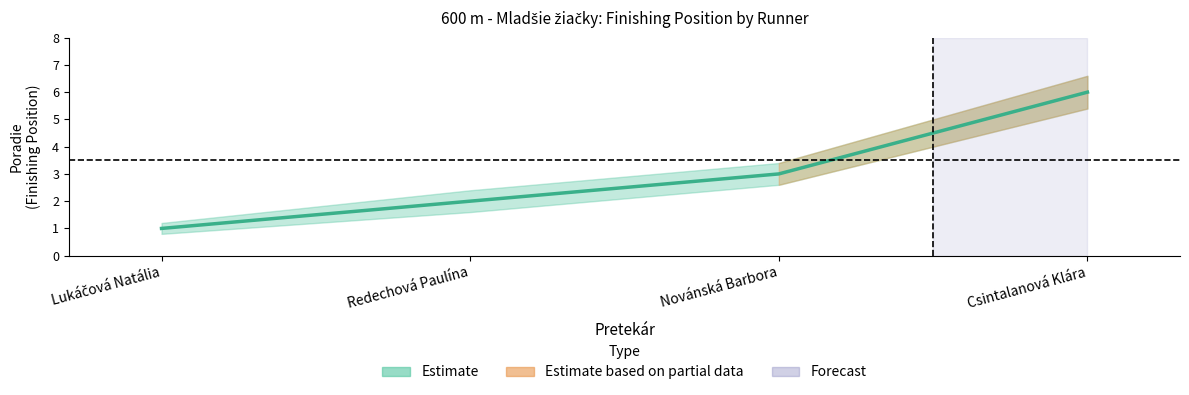

What is the maximum value for Poradie?

6.0